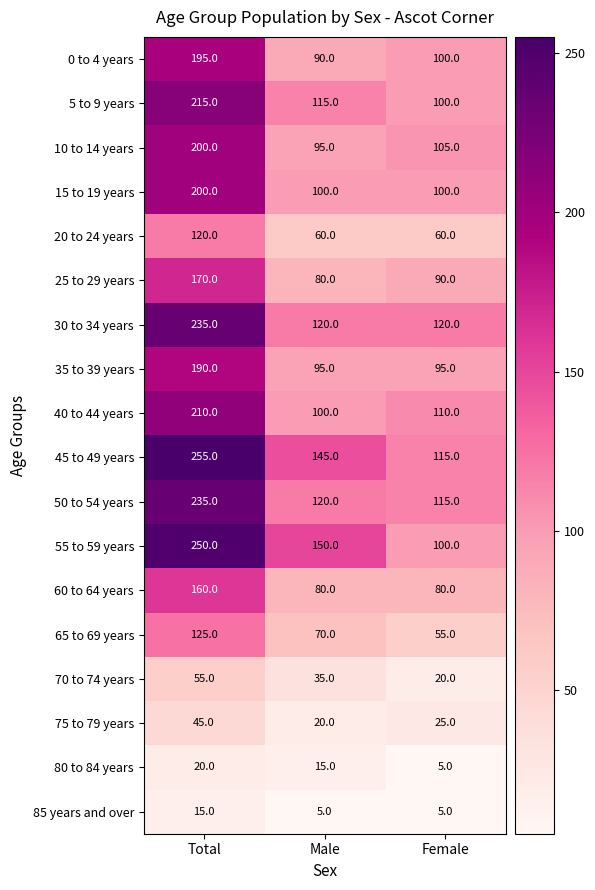

What is the smallest value displayed?

5